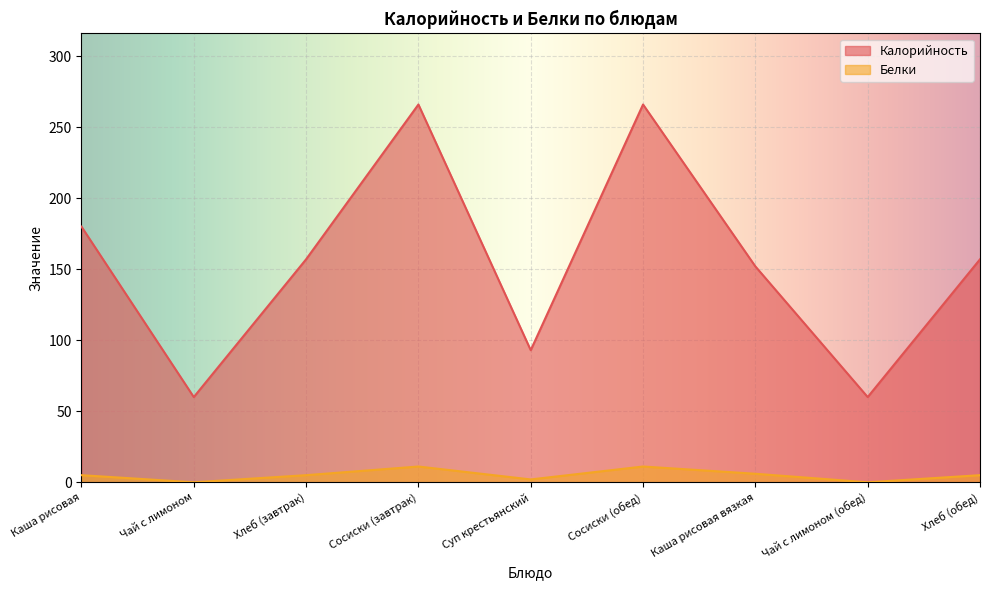

What is the lowest value of the Калорийность series?

60.0